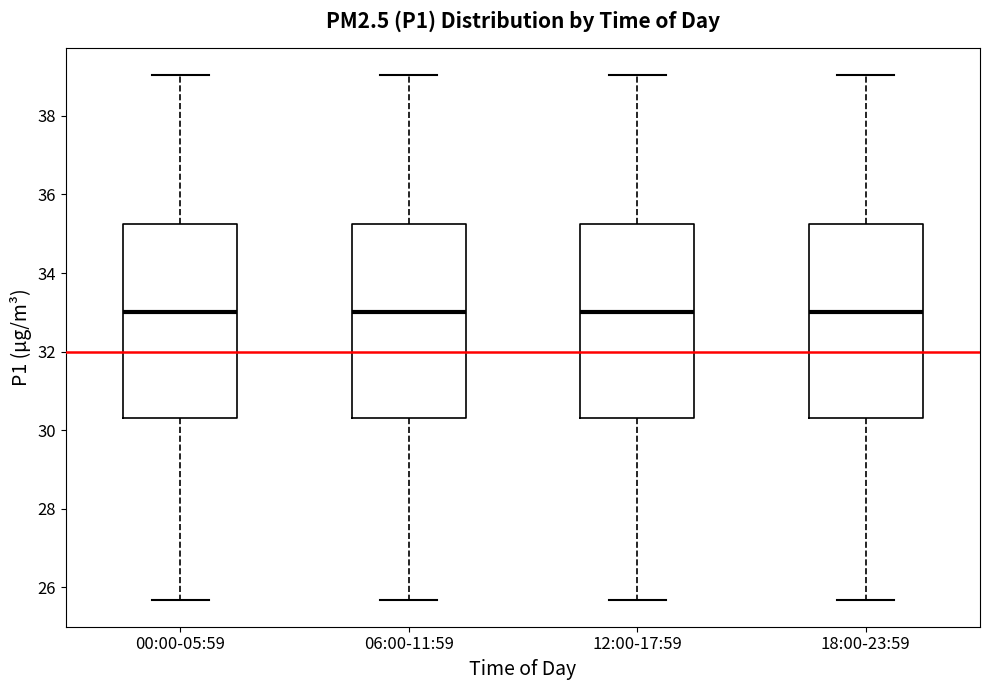

Reading left to right, read every box against the y-axis: the position of its median line, the range the box covers, and the ends of its whiskers. The values are not printed on the chart, so give them approximately, as read against the axis.

00:00-05:59: median 33.0, box 30.4 to 35.2, whiskers 25.6 to 39.0
06:00-11:59: median 33.0, box 30.4 to 35.2, whiskers 25.6 to 39.0
12:00-17:59: median 33.0, box 30.4 to 35.2, whiskers 25.6 to 39.0
18:00-23:59: median 33.0, box 30.4 to 35.2, whiskers 25.6 to 39.0